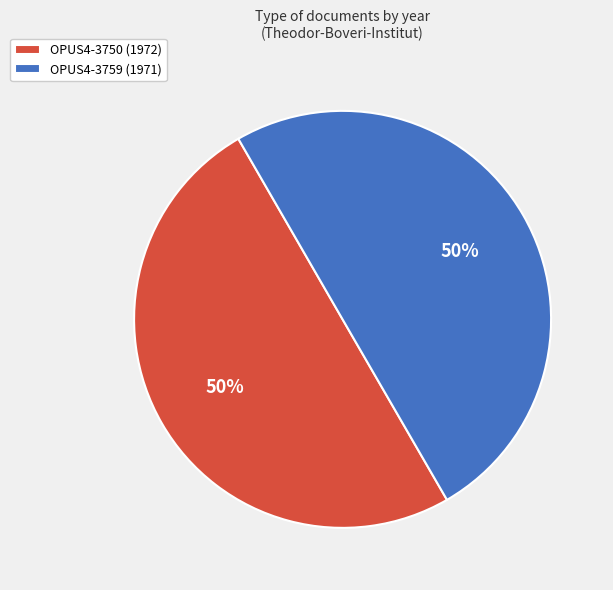

Is the sum of OPUS4-3750 (1972) and OPUS4-3759 (1971) greater than half?

Yes